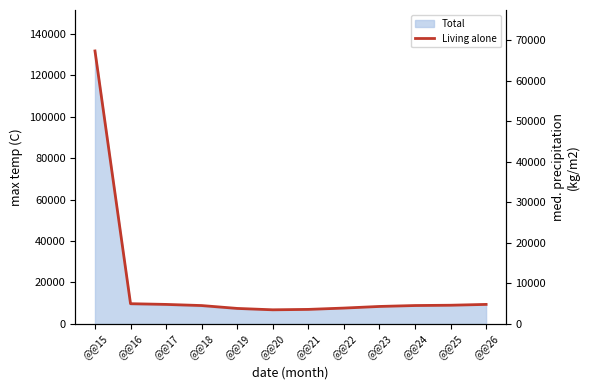

Reading left to right, list all the values displayed in this chart.

67368	5001	4825	4544	3835	3495	3595	3921	4321	4549	4621	4826